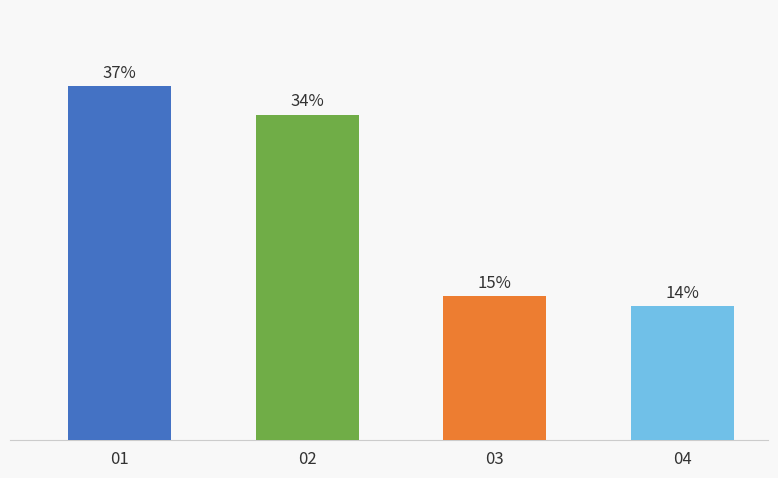

List the labels in order of value, smallest first.

04, 03, 02, 01